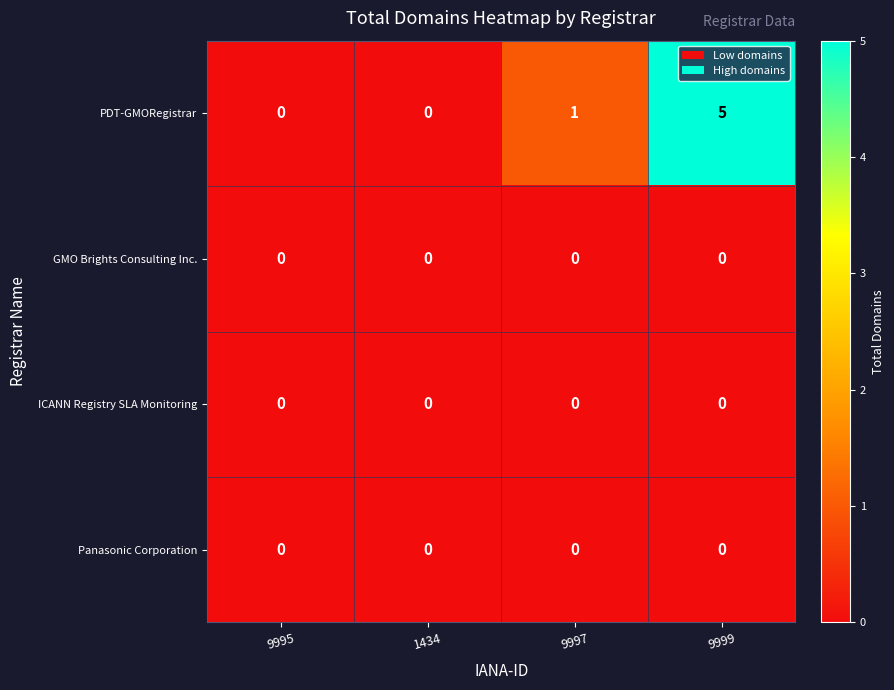

Reading left to right, list all the values displayed in this chart.

PDT-GMORegistrar: 0	0	1	5
GMO Brights Consulting Inc.: 0	0	0	0
ICANN Registry SLA Monitoring: 0	0	0	0
Panasonic Corporation: 0	0	0	0